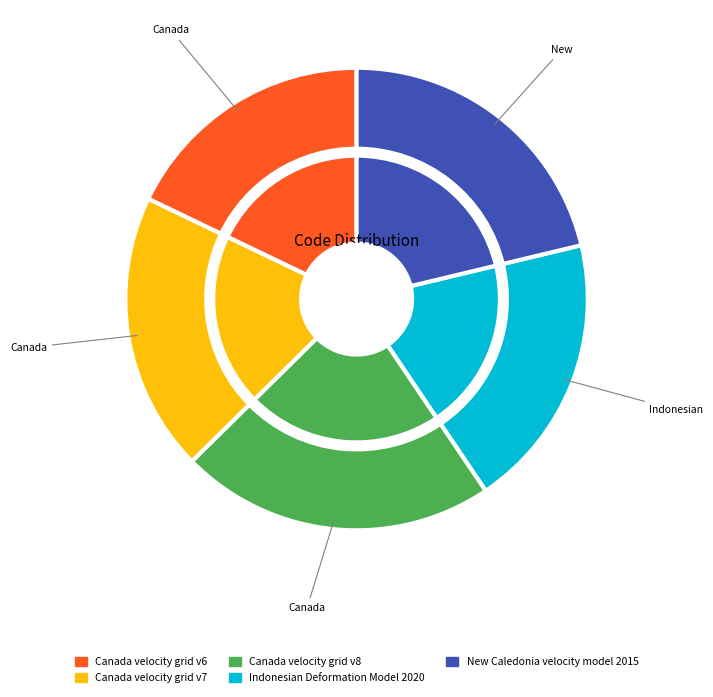

To the nearest percent, what portion does Indonesian Deformation Model 2020 represent?

19%